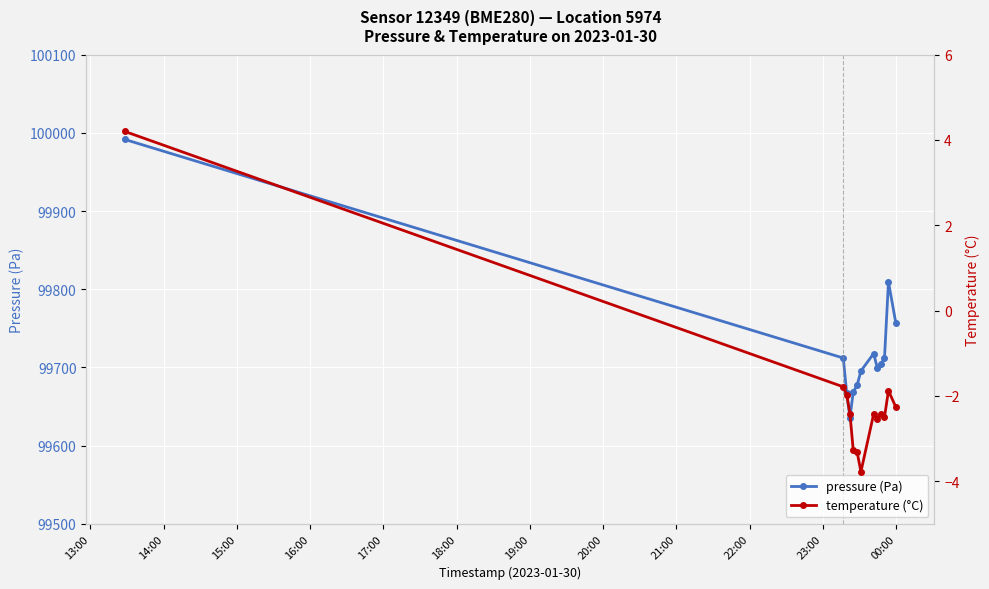

Which series has the largest range (max minus min)?

pressure (Pa)